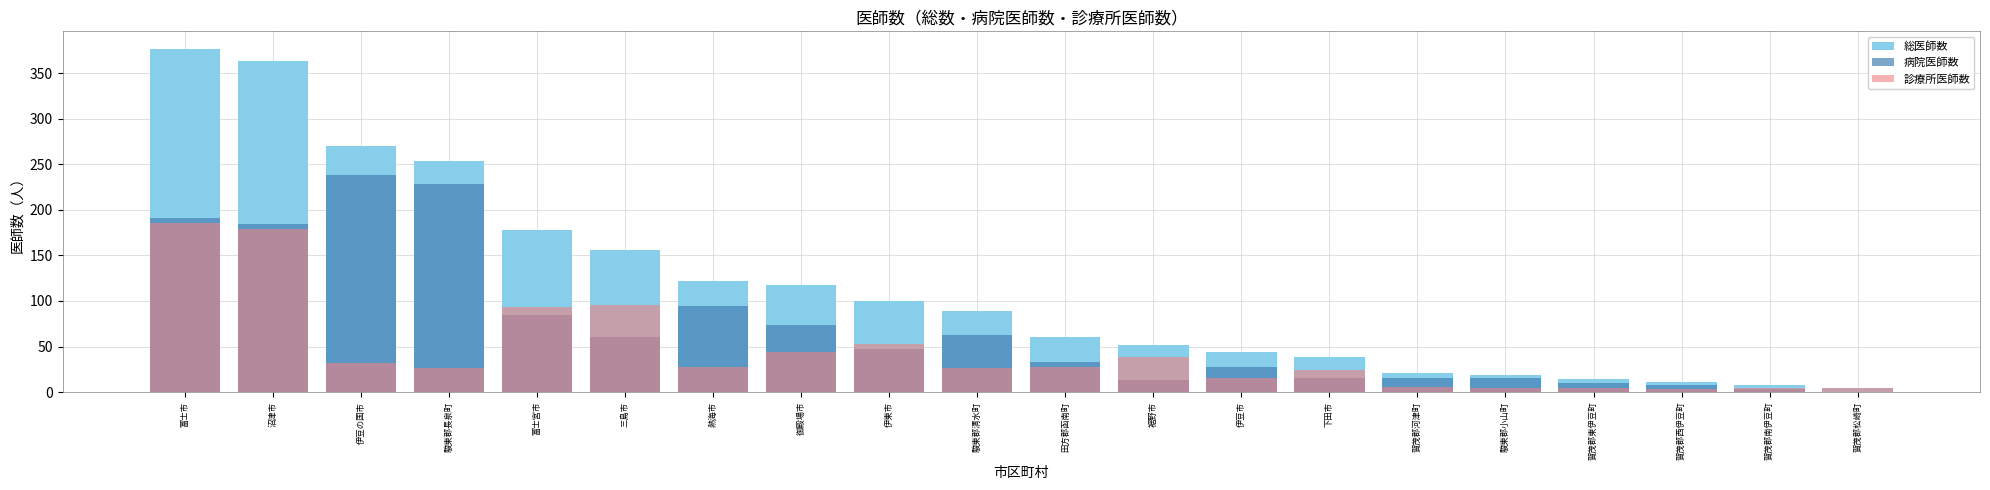

Which series has the largest range (max minus min)?

総医師数